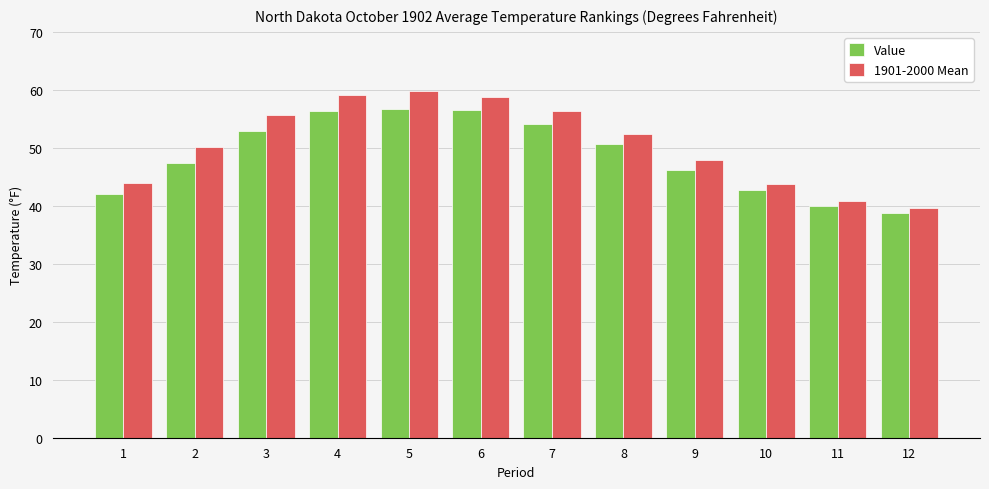

What is the average value of the 1901-2000 Mean series?

50.7